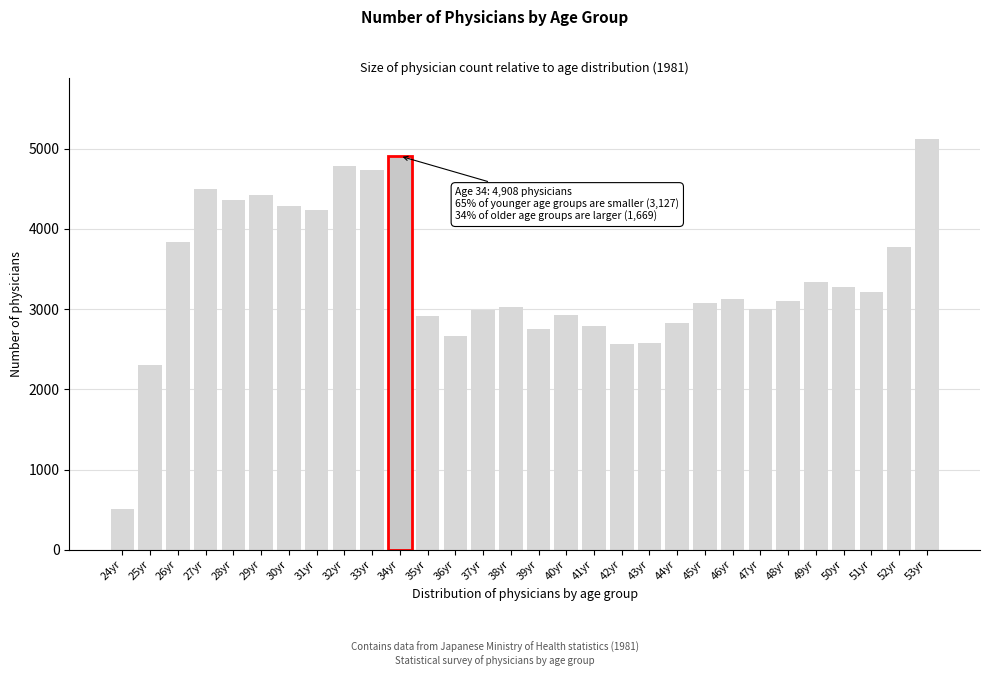

What is the ratio of the value at 53yr to the value at 28yr?

1.2